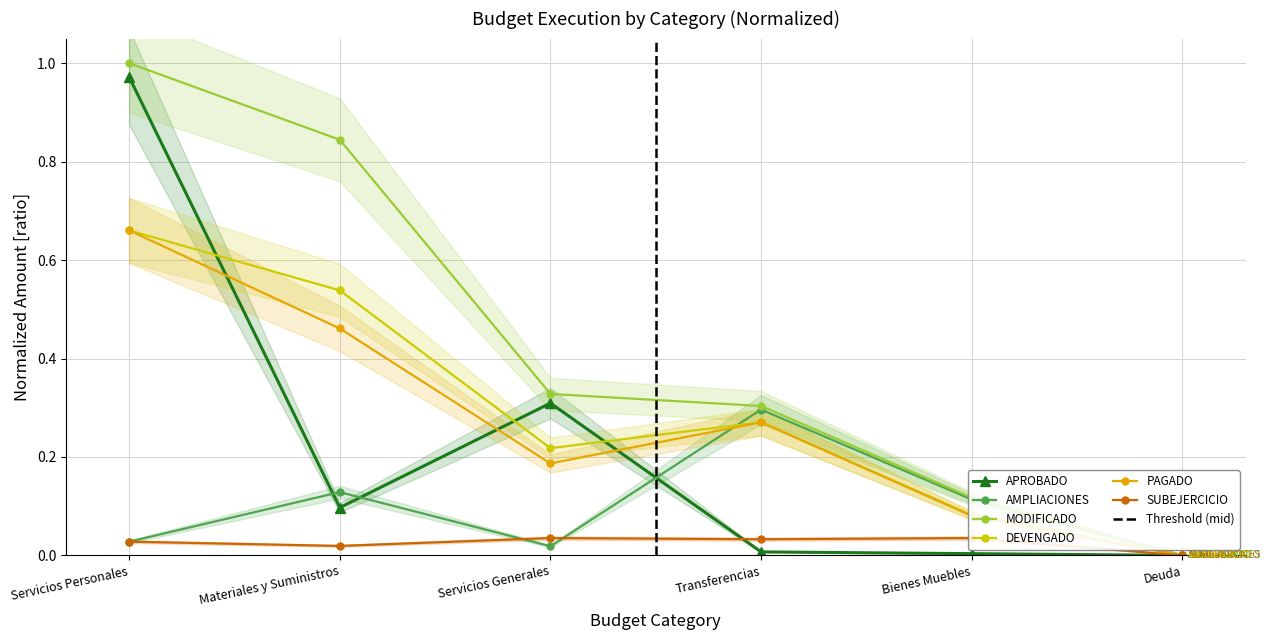

How many data points does each series have?

6